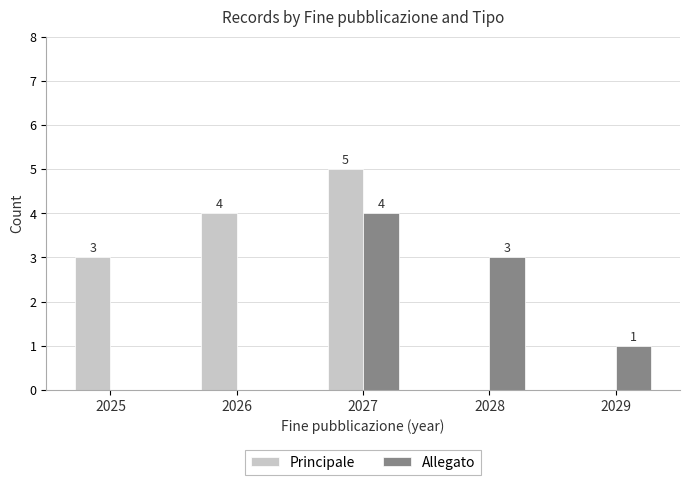

How many Principale values are between 0 and 4?

4